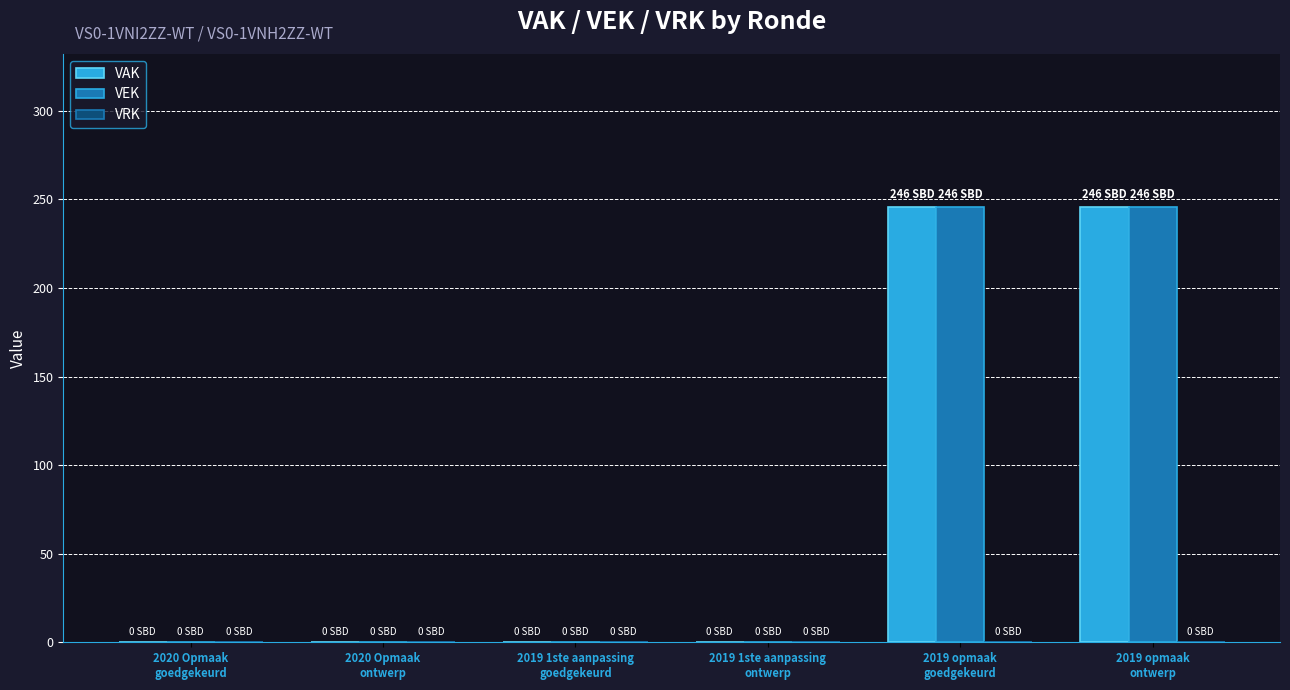

What is the sum of all VAK values?

492